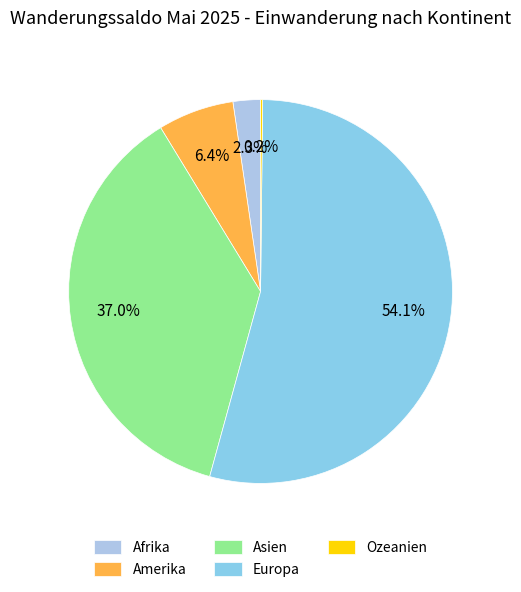

Which category has the biggest portion of the pie?

Europa